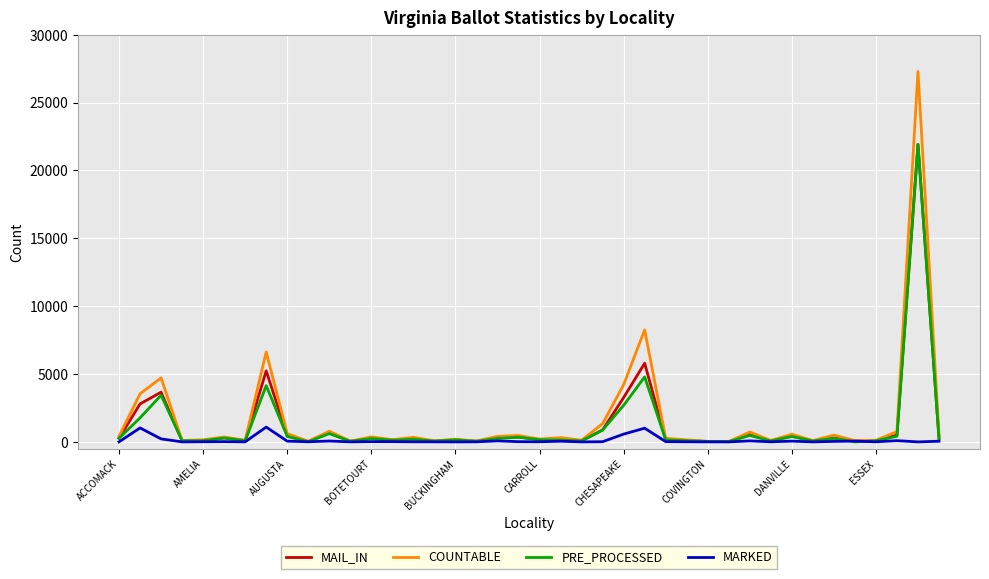

Which series has the widest spread of values?

COUNTABLE